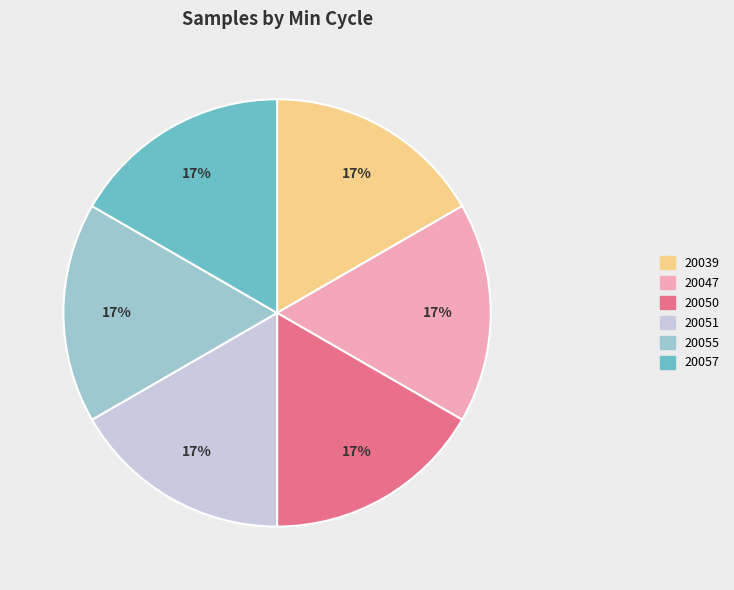

Does 20051 represent more than half of the total?

No